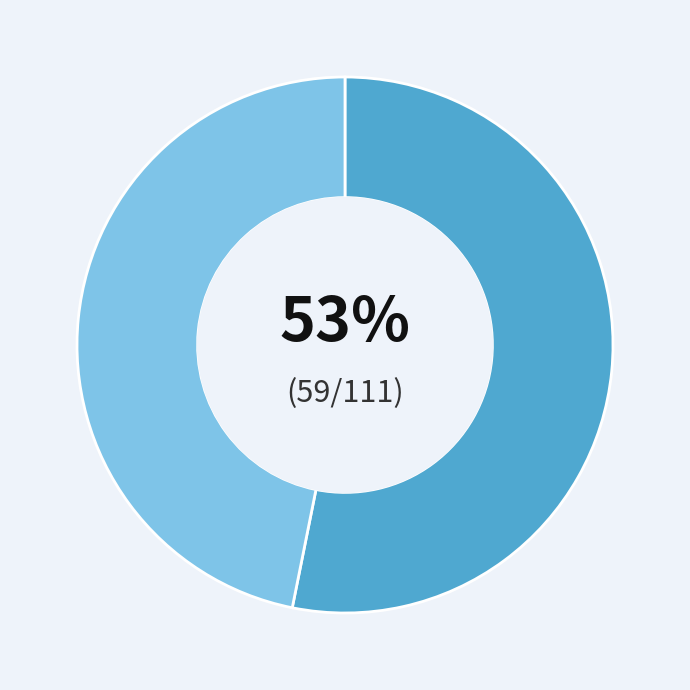

To the nearest percent, what is the difference between the largest and smallest slice percentages?

6%